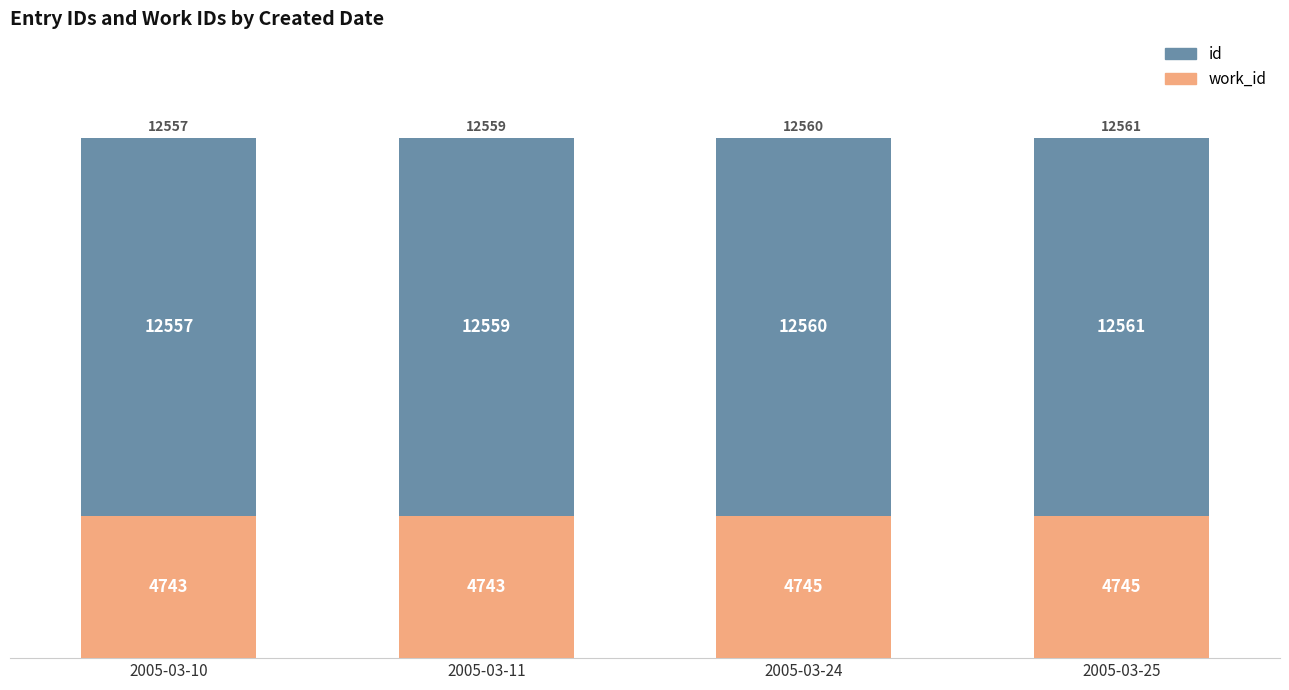

What is the total value across all series at 2005-03-11?

17302